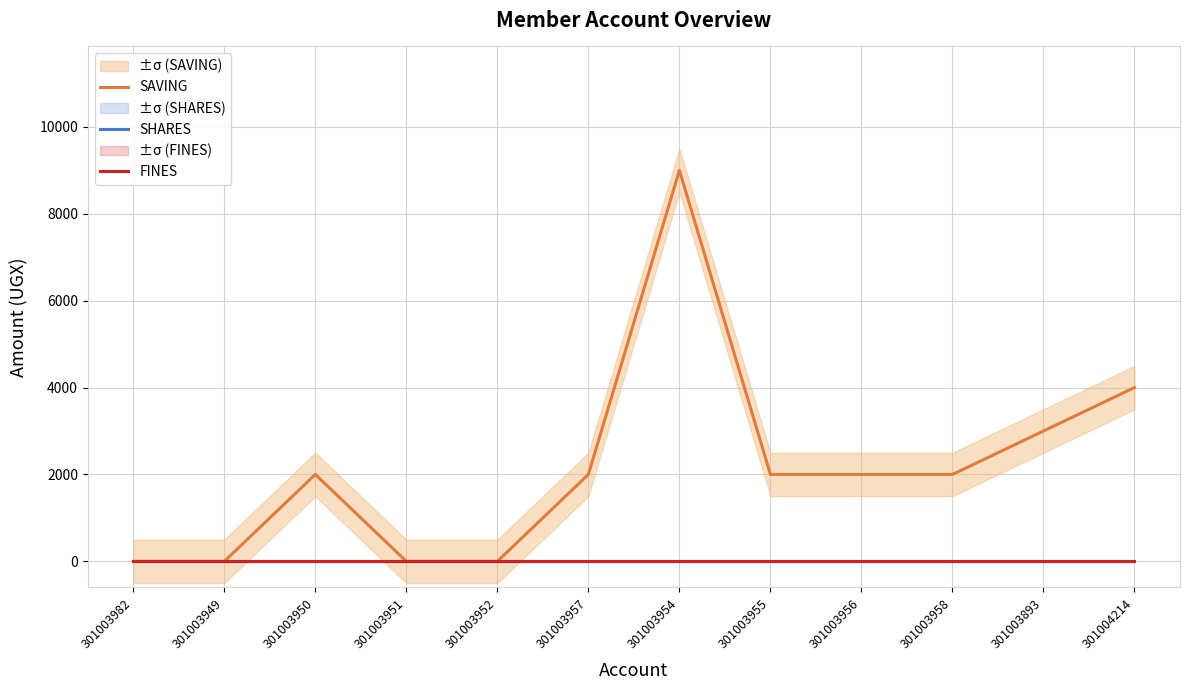

Reading left to right, list all the values displayed in this chart.

SAVING: 0	0	2000	0	0	2000	9000	2000	2000	2000	3000	4000
SHARES: 0	0	0	0	0	0	0	0	0	0	0	0
FINES: 0	0	0	0	0	0	0	0	0	0	0	0